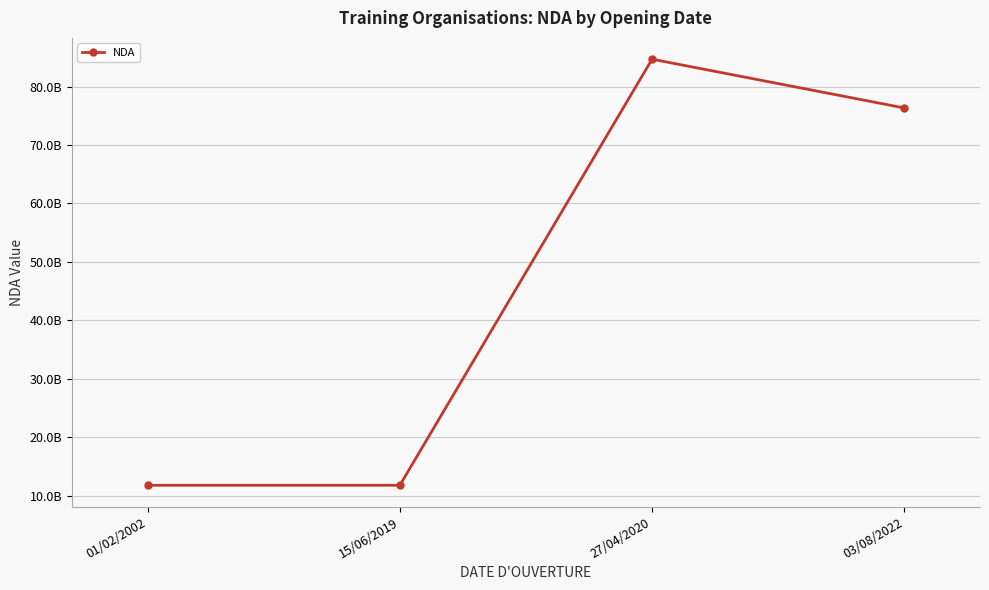

At which category does the data reach its first local peak?

27/04/2020